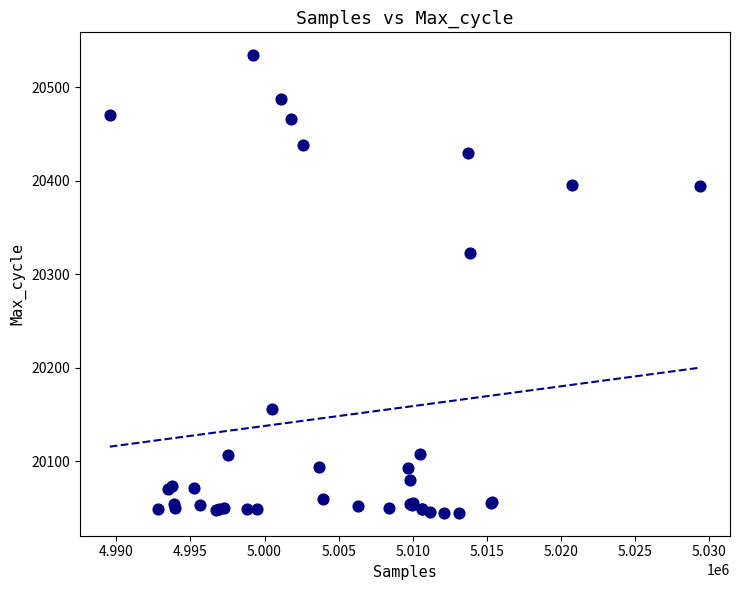

What Y value in the scatter plot is closest to 20289?

20323